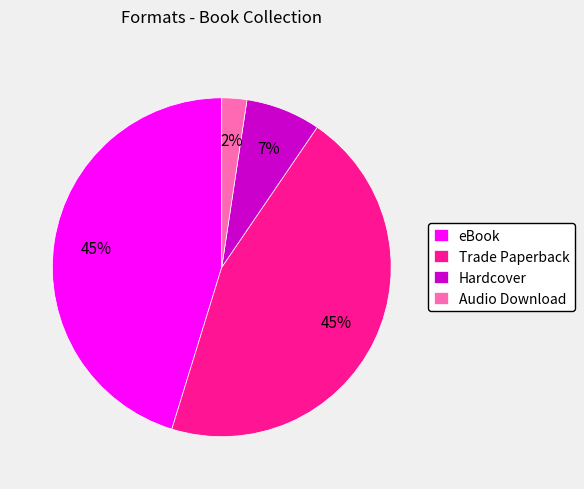

Does Hardcover represent more than half of the total?

No